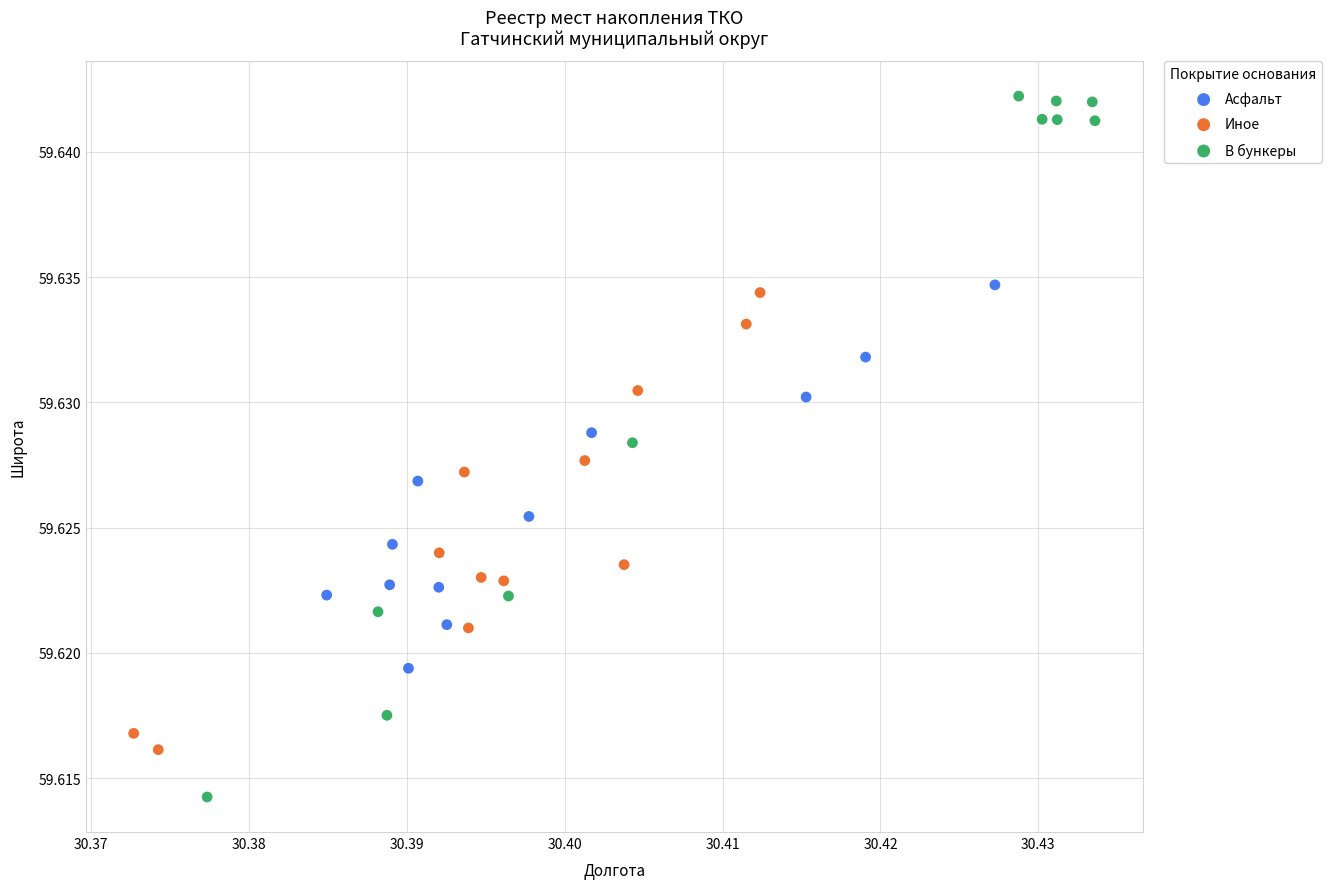

Which series contains the highest Y value?

В бункеры